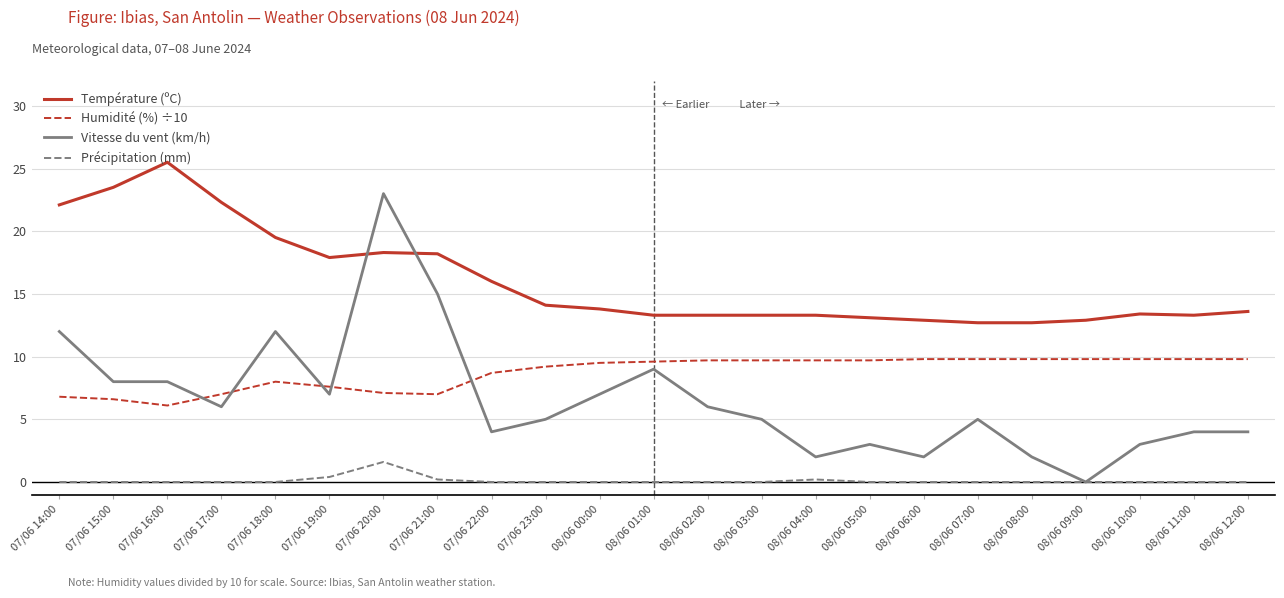

Count the number of categories in the chart.

23